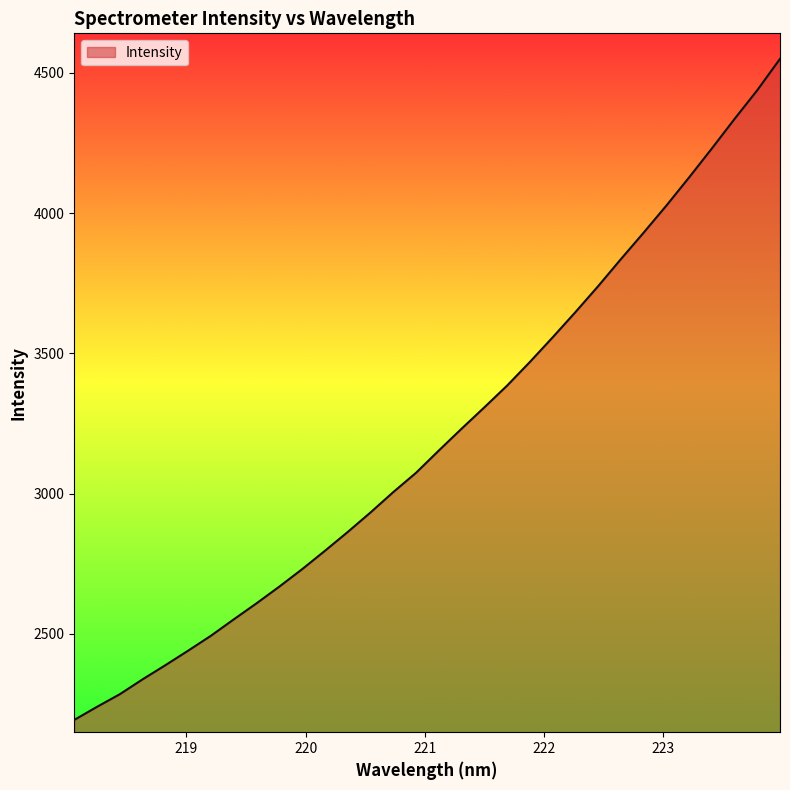

What is the greatest value displayed?

4550.1